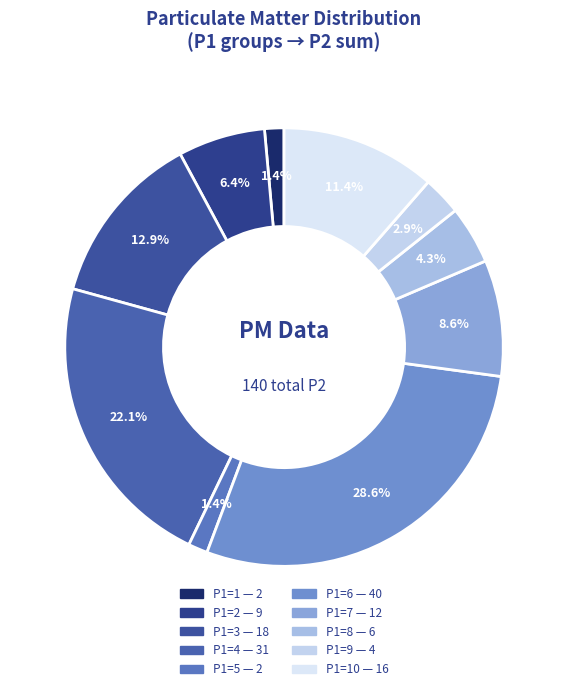

To the nearest percent, what is the average slice percentage?

10%